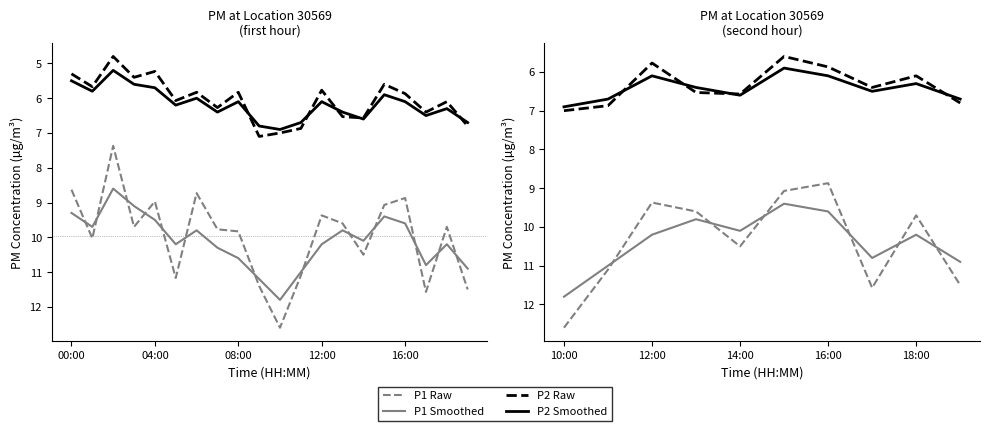

What is the total value across all series at 9?

35.9